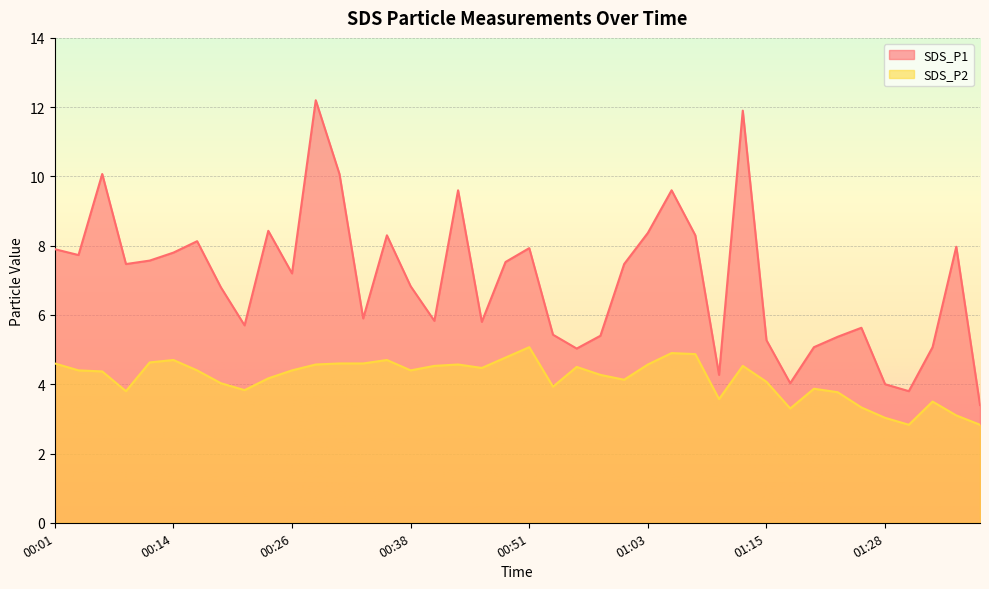

What is the spread (max minus min) of values at 00:31?

5.5